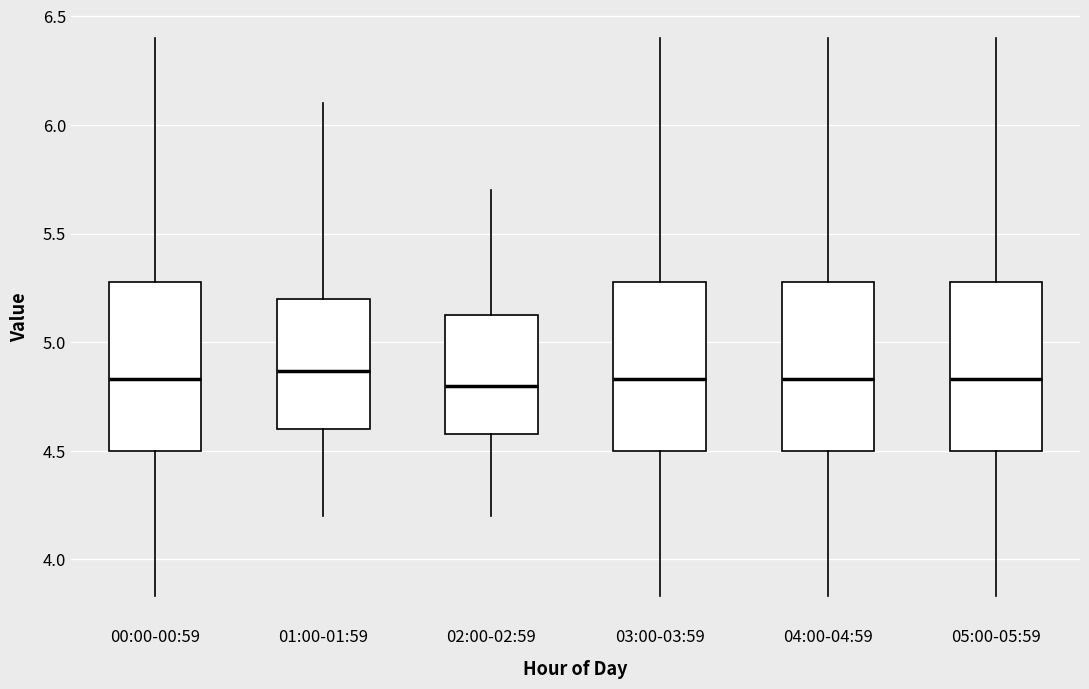

Where is the upper edge of the box for 02:00-02:59 on the y-axis? The values are not printed on the chart, so give them approximately, as read against the axis.

5.15